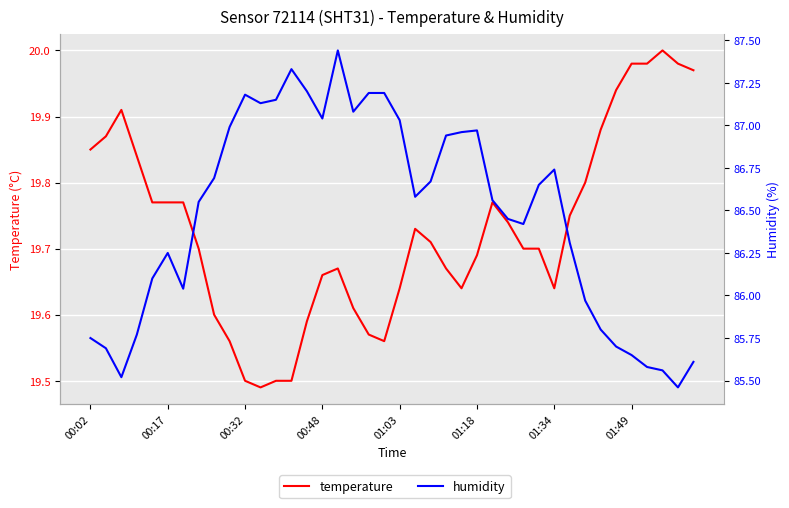

Reading left to right, extract all data points from this chart.

temperature: 19.9	19.9	19.9	19.8	19.8	19.8	19.8	19.7	19.6	19.6	19.5	19.5	19.5	19.5	19.6	19.7	19.7	19.6	19.6	19.6	19.6	19.7	19.7	19.7	19.6	19.7	19.8	19.7	19.7	19.7	19.6	19.8	19.8	19.9	19.9	20.0	20.0	20.0	20.0	20.0
humidity: 85.8	85.7	85.5	85.8	86.1	86.2	86.0	86.5	86.7	87.0	87.2	87.1	87.2	87.3	87.2	87.0	87.4	87.1	87.2	87.2	87.0	86.6	86.7	86.9	87.0	87.0	86.6	86.5	86.4	86.7	86.7	86.3	86.0	85.8	85.7	85.7	85.6	85.6	85.5	85.6